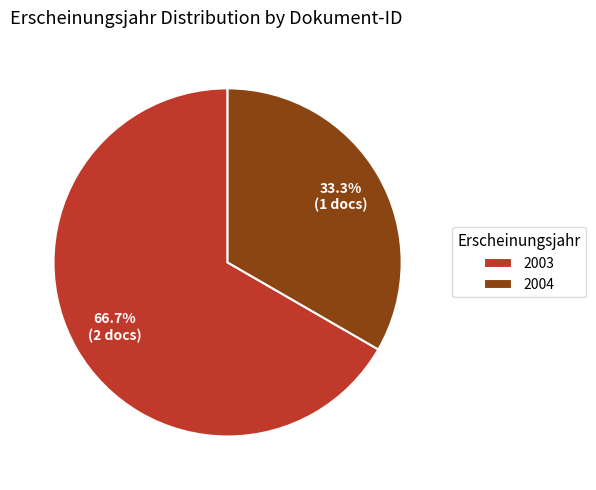

What is the majority slice?

2003